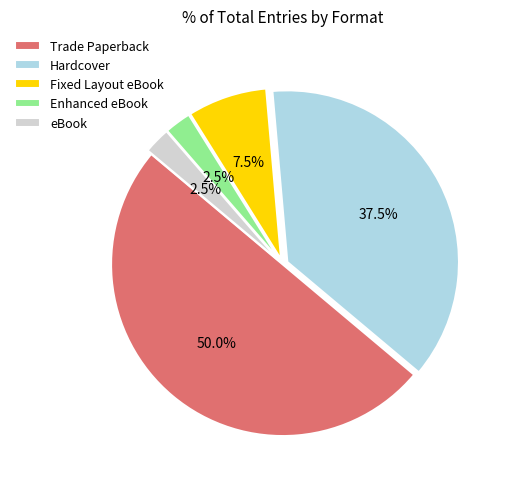

What is the largest slice in the pie chart?

Trade Paperback